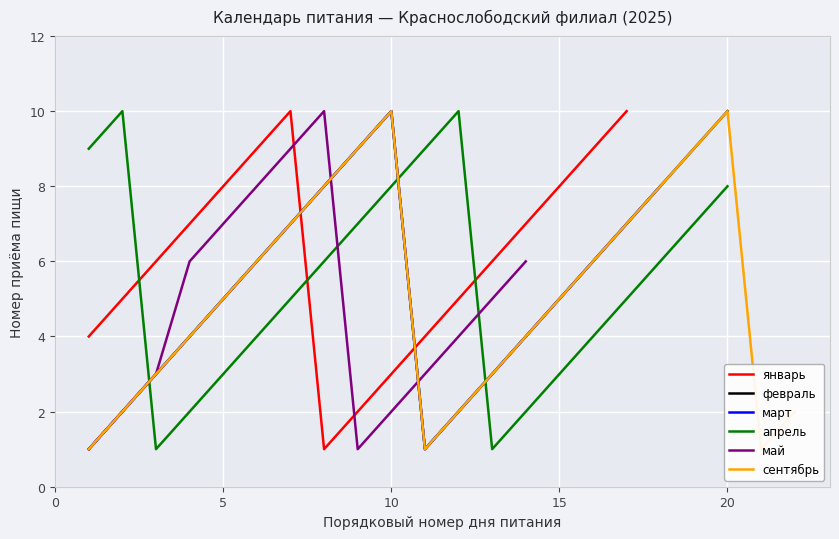

True or false: февраль and апрель intersect in this chart.

True